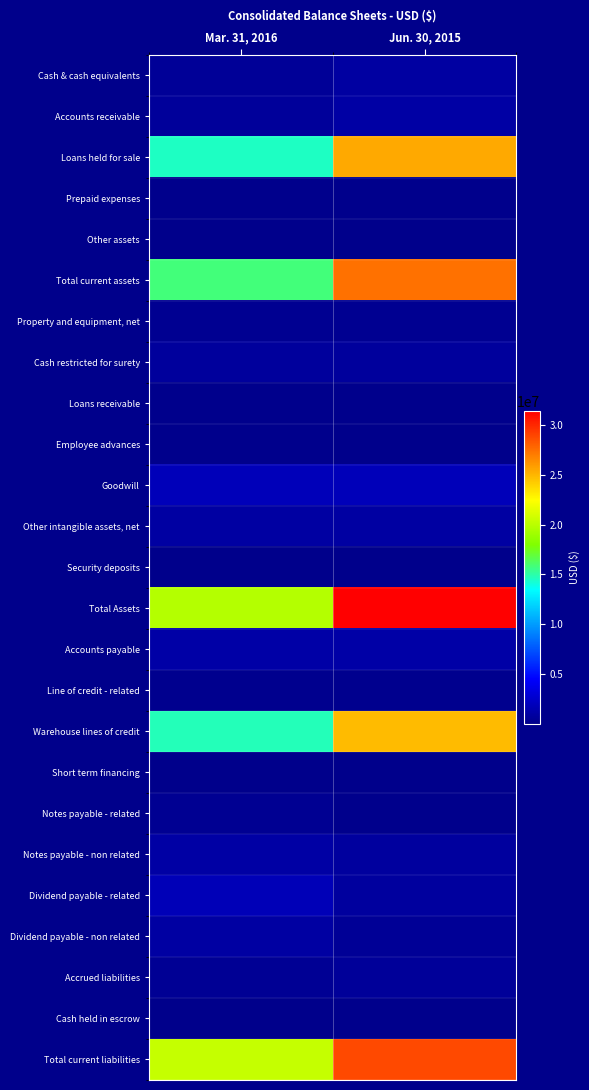

Which series has the largest total across all categories?

Total Assets